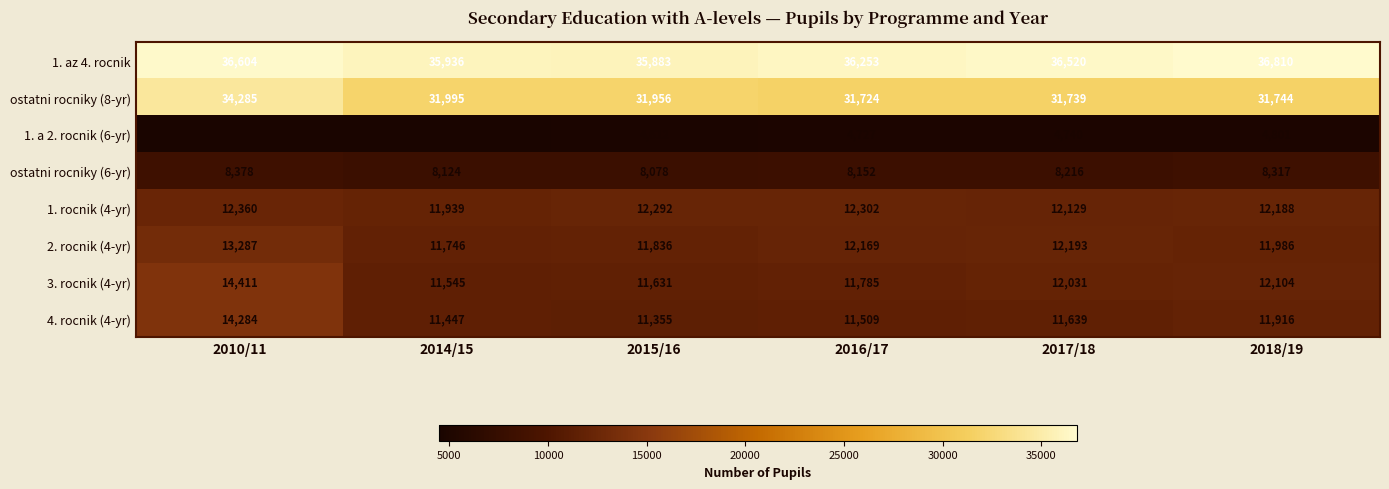

Count the number of data series in this chart.

8